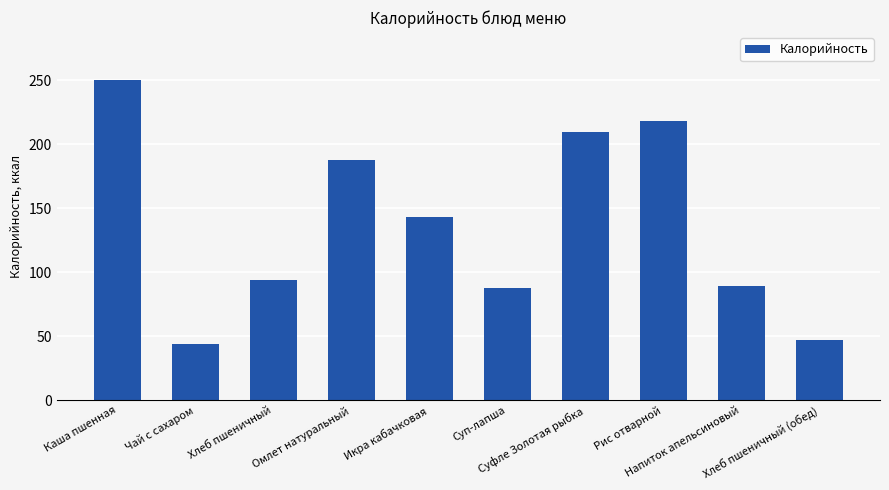

What is the minimum value shown in the chart?

44.0